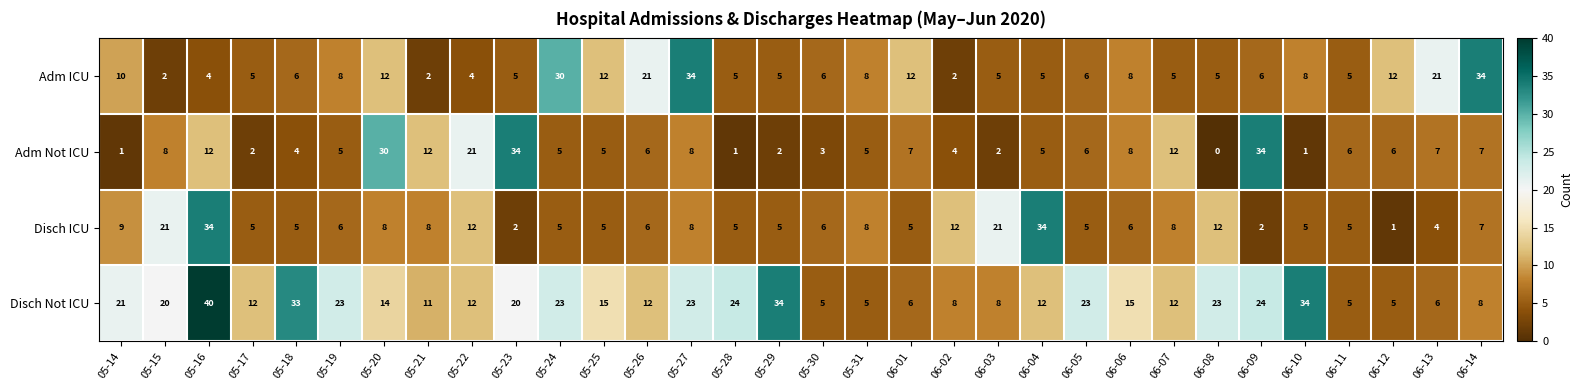

Which series changed the most between 05-24 and 06-14?

Disch Not ICU